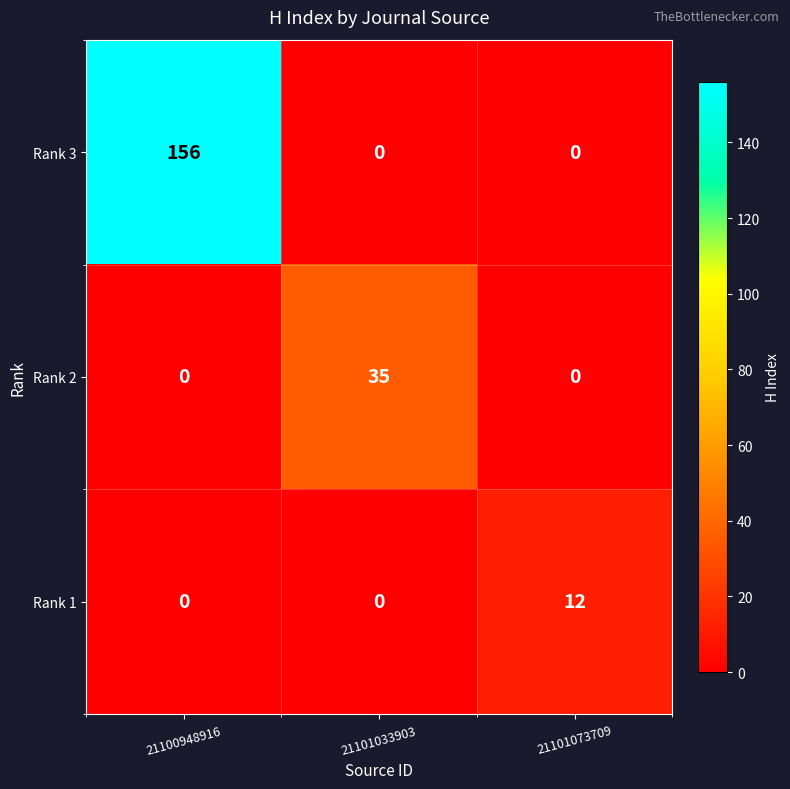

Is it true that Rank 2 equals 22 at 21101073709?

False